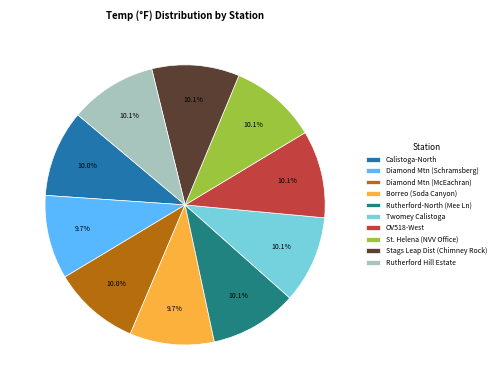

Combined, what portion of the pie is Calistoga-North and St. Helena (NVV Office)?

20.1%